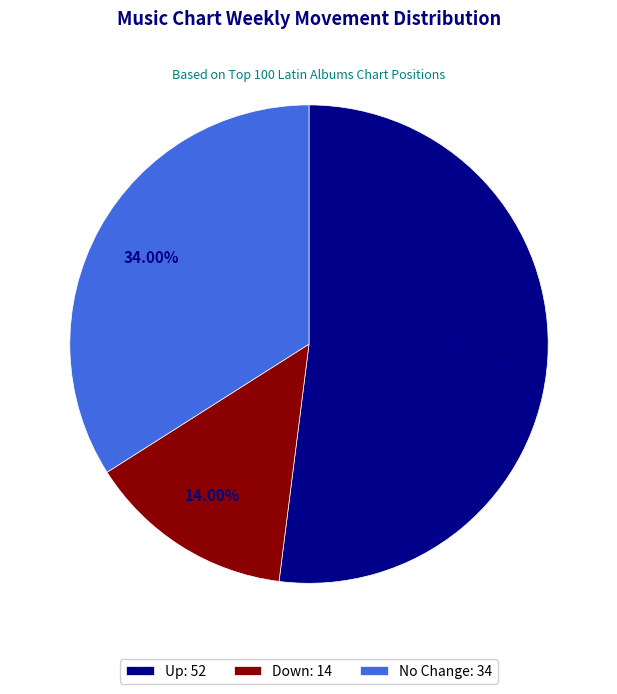

Which slice is the largest?

Up: 52